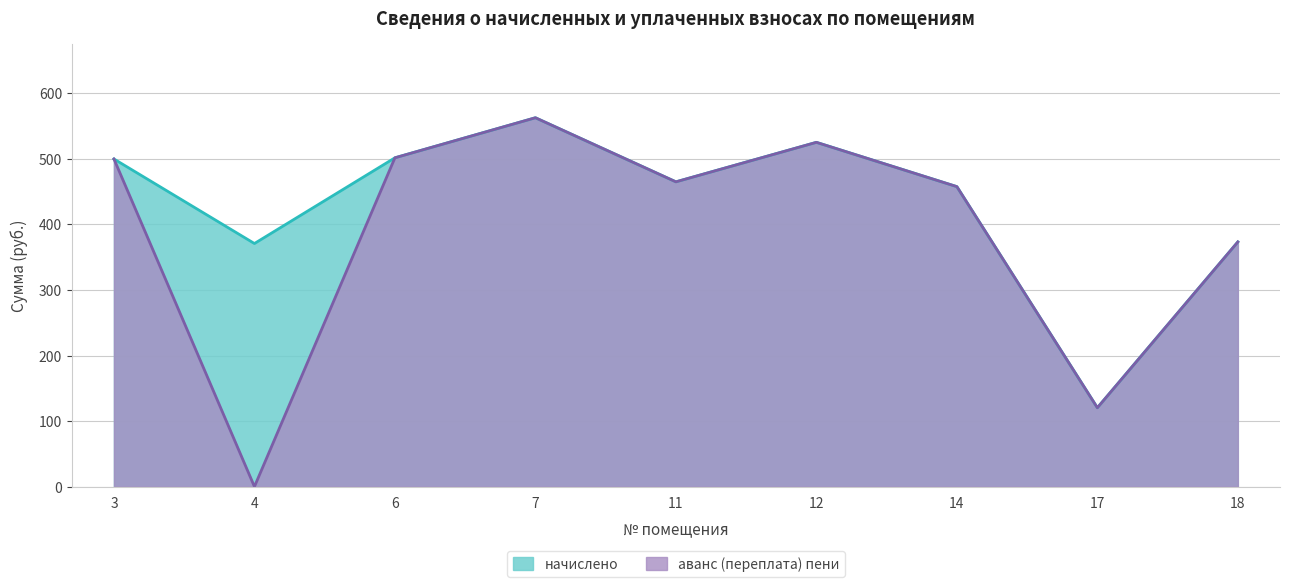

True or false: аванс (переплата) пени has a value of 373.3 at 18.

True